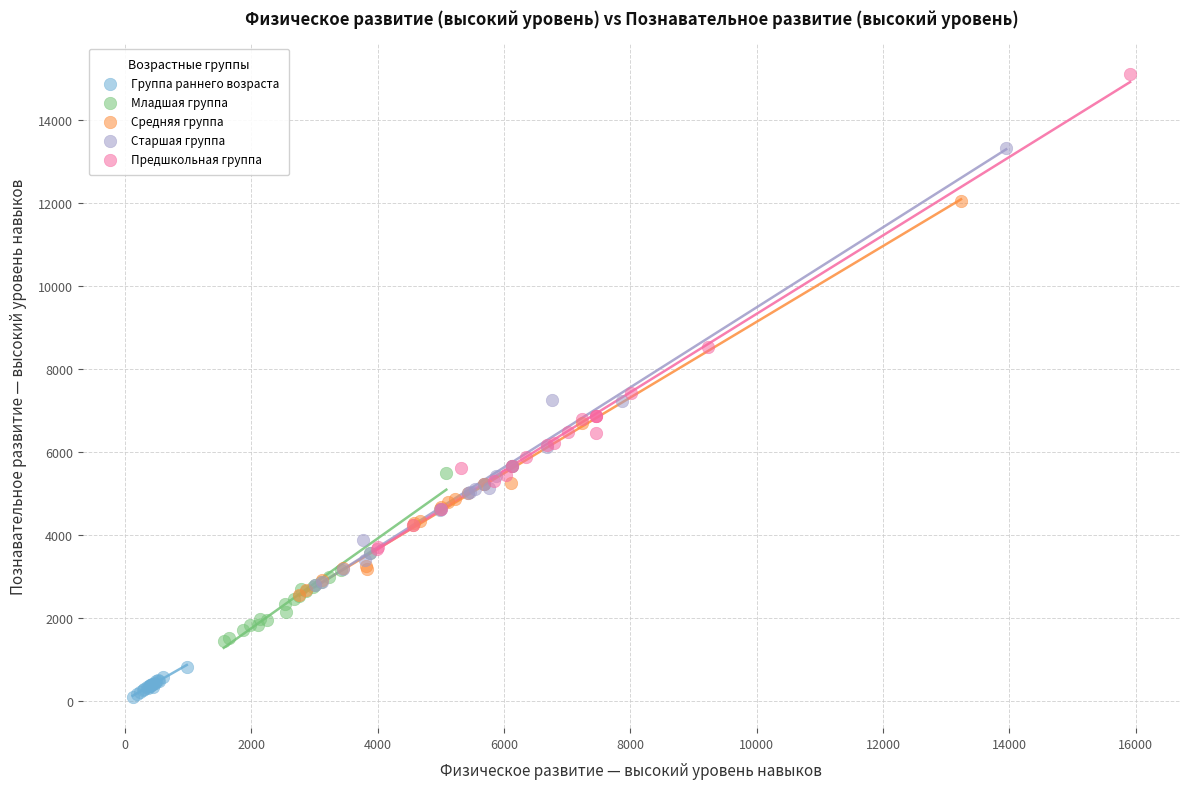

Which series contains the lowest Y value?

Группа раннего возраста